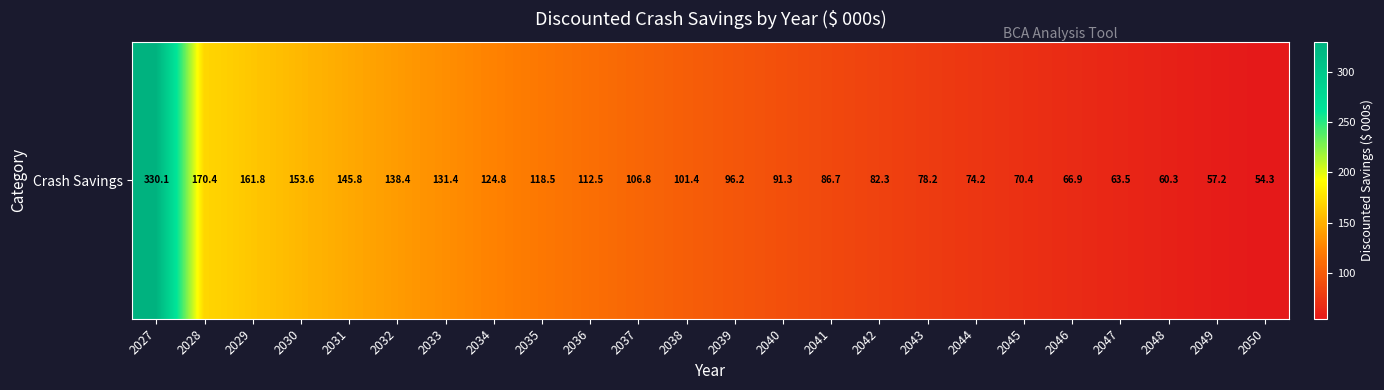

How many data points are above 101?

12